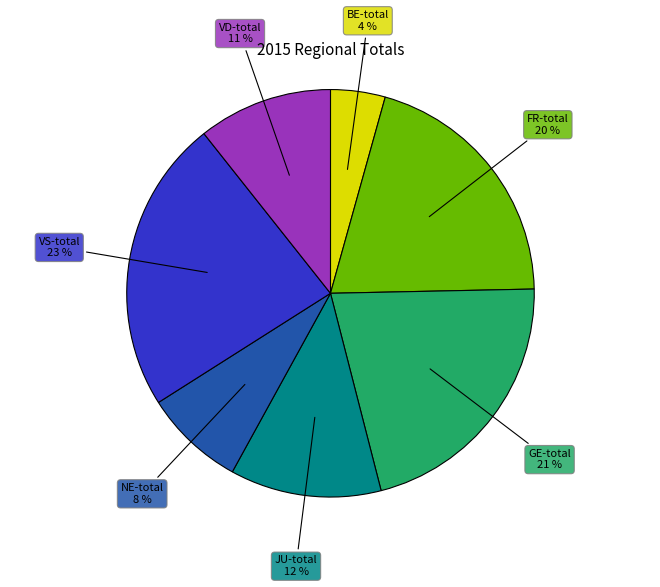

Does any single category account for the majority?

No